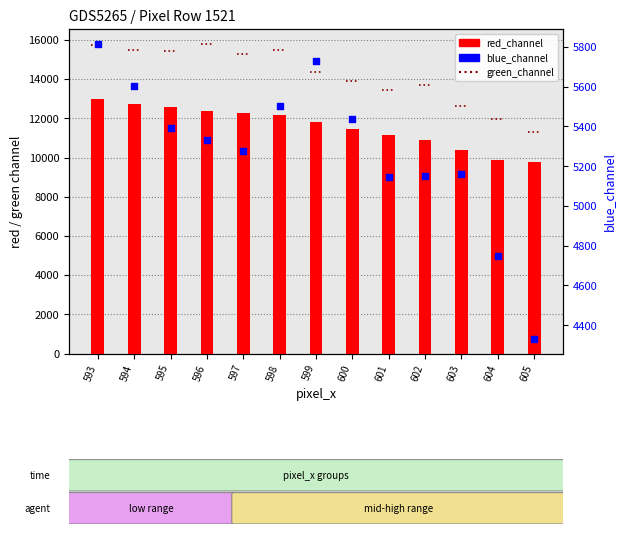

At how many categories does at least one series exceed 5822?

13